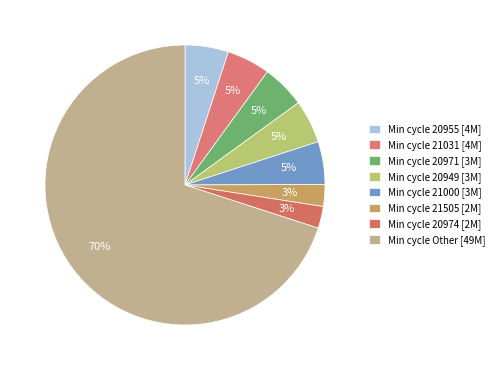

How many segments does this pie chart have?

8